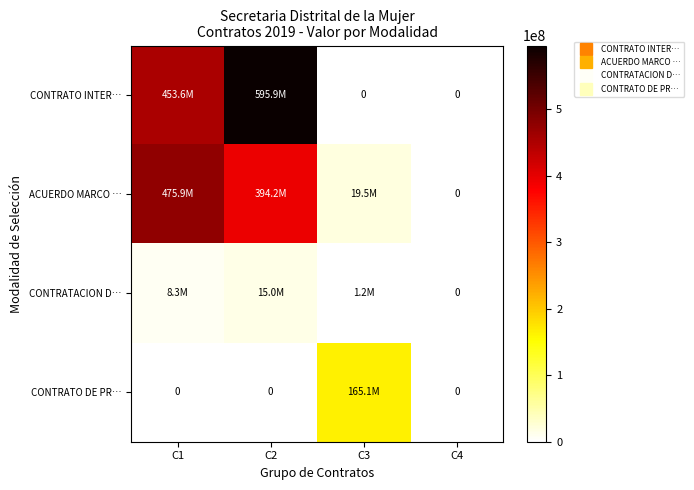

At C3, list the series in order from smallest to largest.

CONTRATO INTER…, CONTRATACION D…, ACUERDO MARCO …, CONTRATO DE PR…